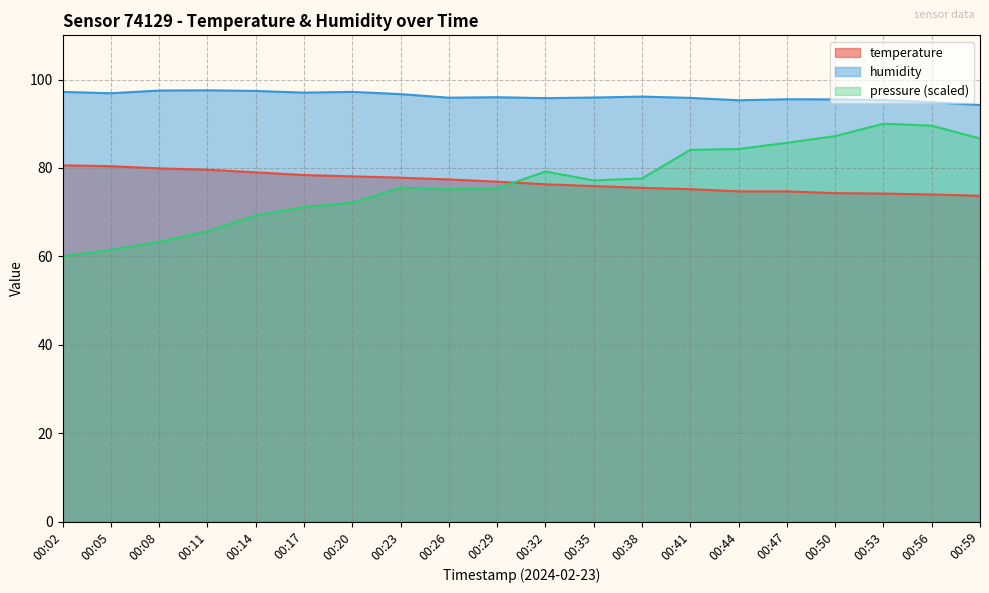

What is the value of the temperature point at the 19th from the left?

74.0